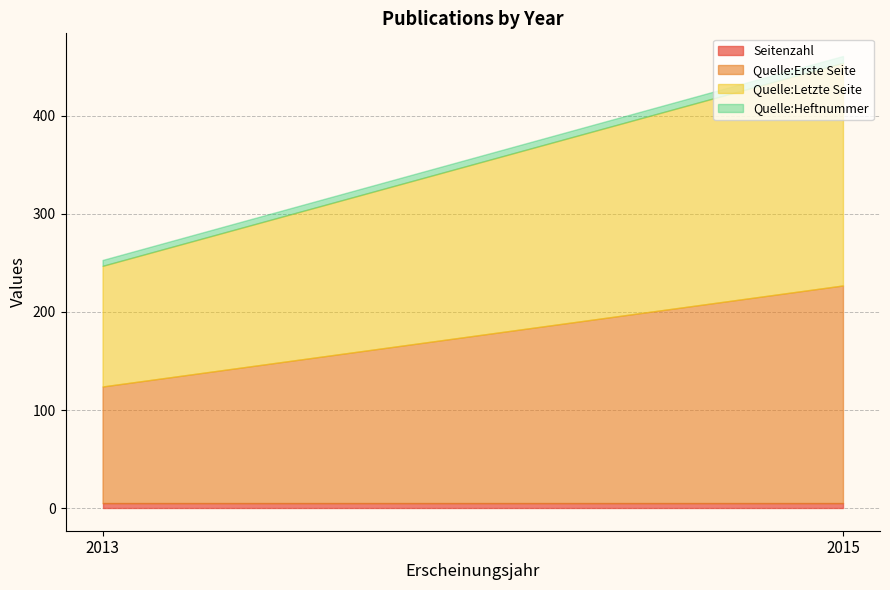

At which category is the sum across all series the highest?

2015